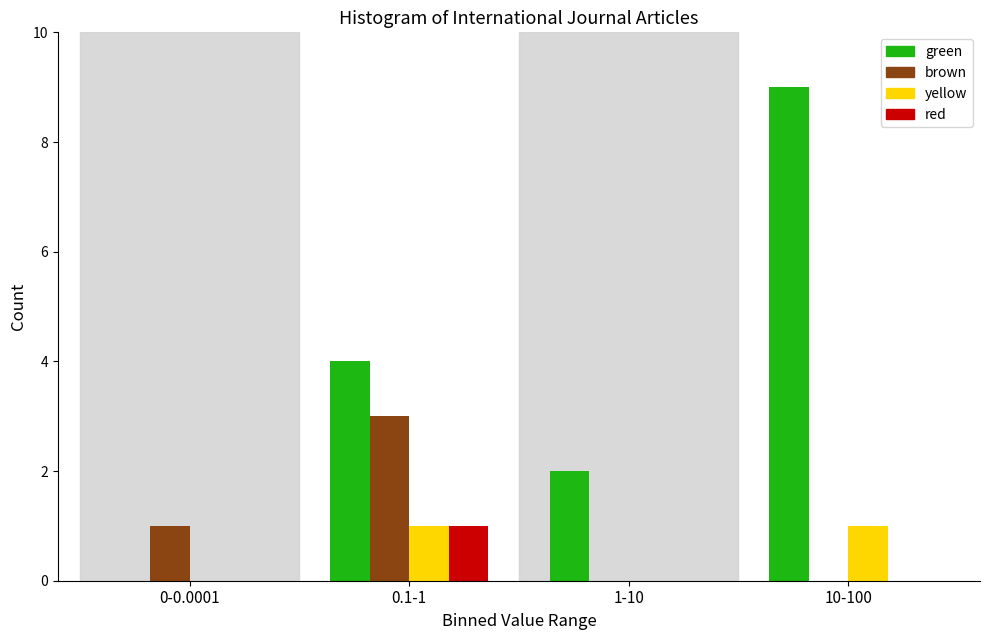

Reading left to right, what are all the values shown in this chart?

green: 0-0.0001=0	0.1-1=4	1-10=2	10-100=9
brown: 0-0.0001=1	0.1-1=3	1-10=0	10-100=0
yellow: 0-0.0001=0	0.1-1=1	1-10=0	10-100=1
red: 0-0.0001=0	0.1-1=1	1-10=0	10-100=0